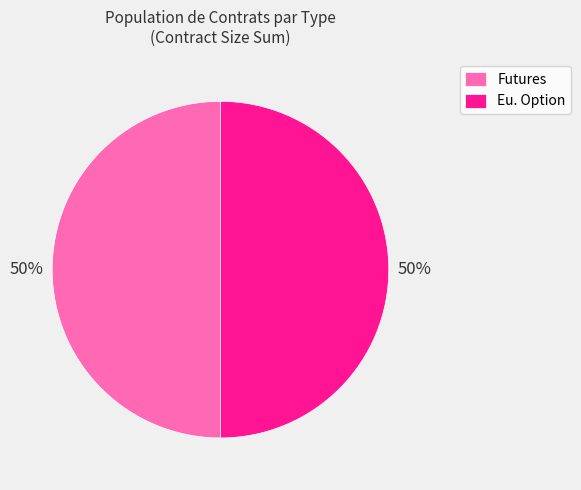

To the nearest percent, what is the average slice percentage?

50%